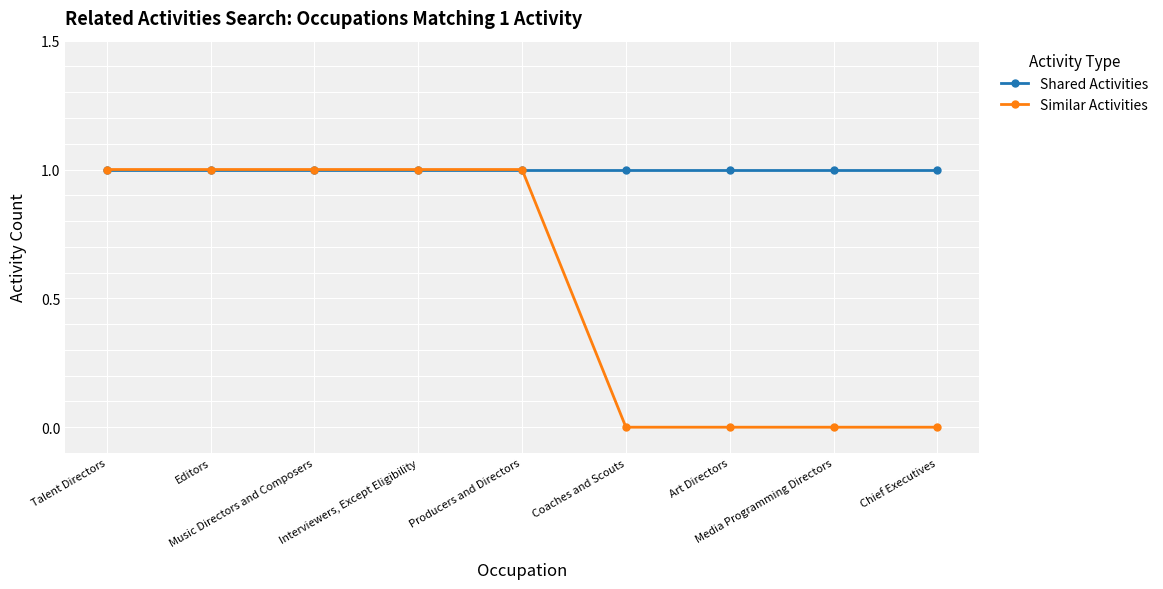

What is the label of the 2nd point from the right?

Media Programming Directors